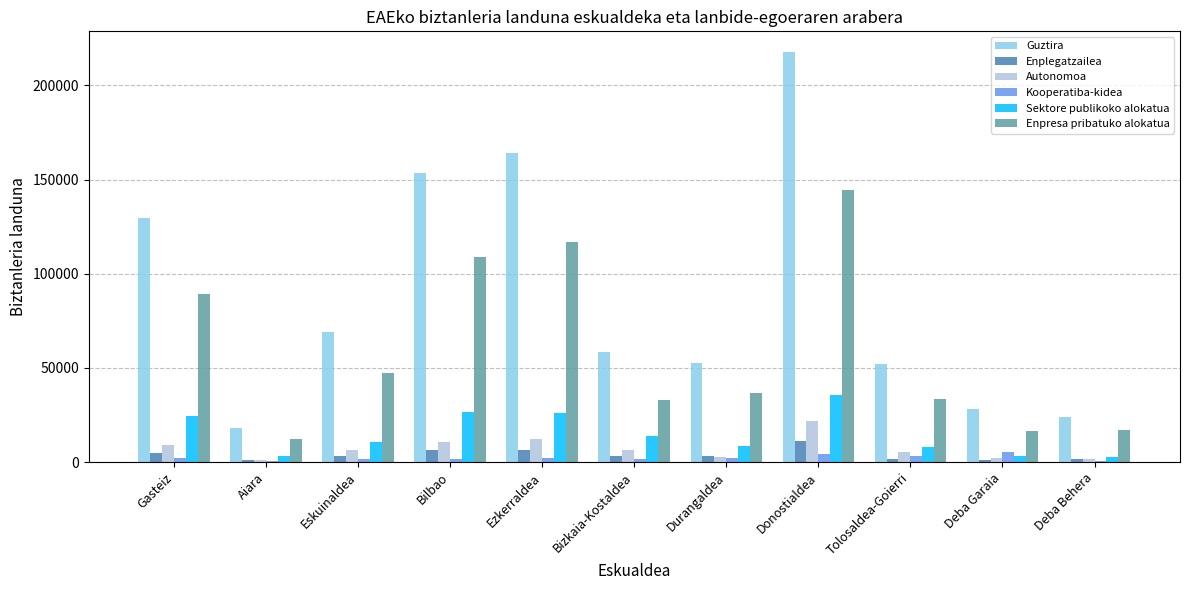

Between Bilbao and Durangaldea, which series saw the biggest shift?

Guztira